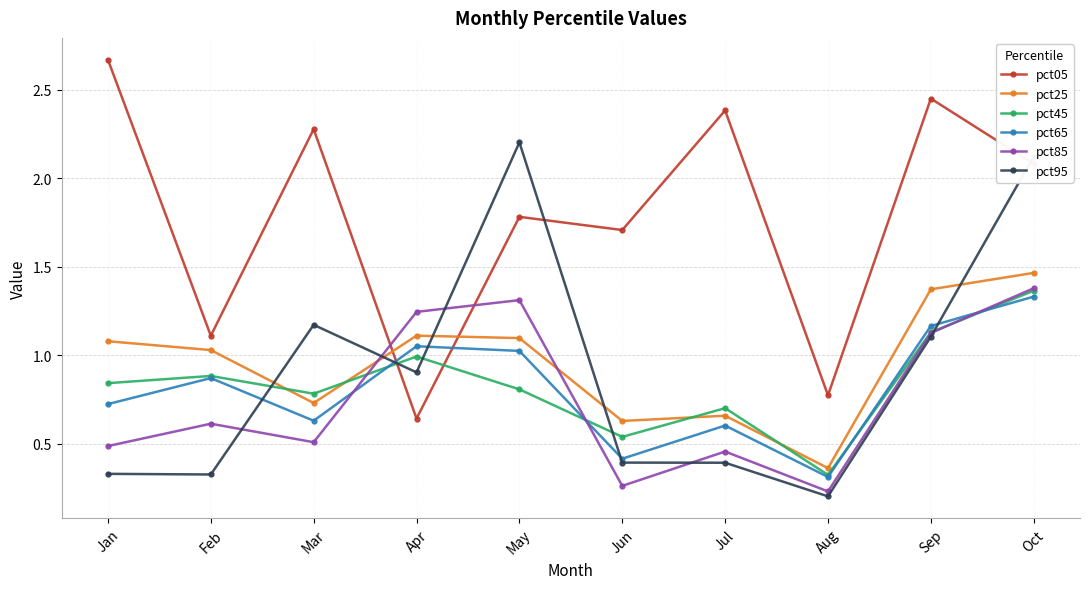

Count the number of categories in the chart.

10